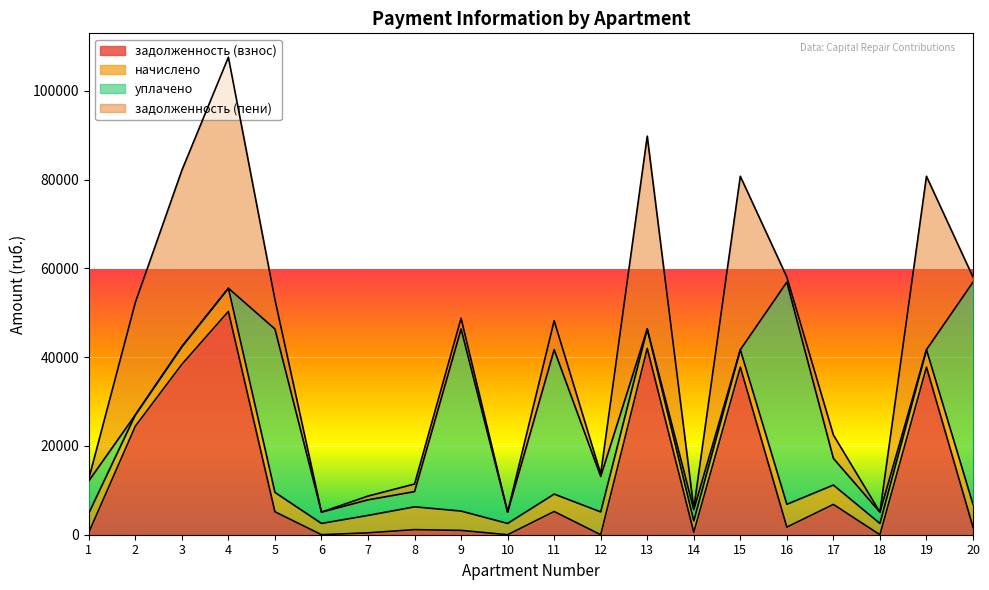

How many positive values does the задолженность (взнос) series have?

17